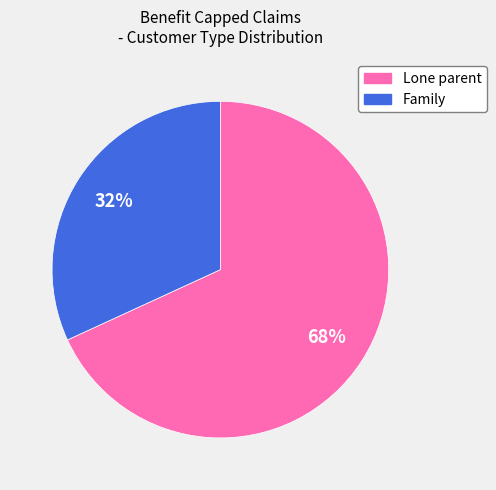

What is the largest slice in the pie chart?

Lone parent